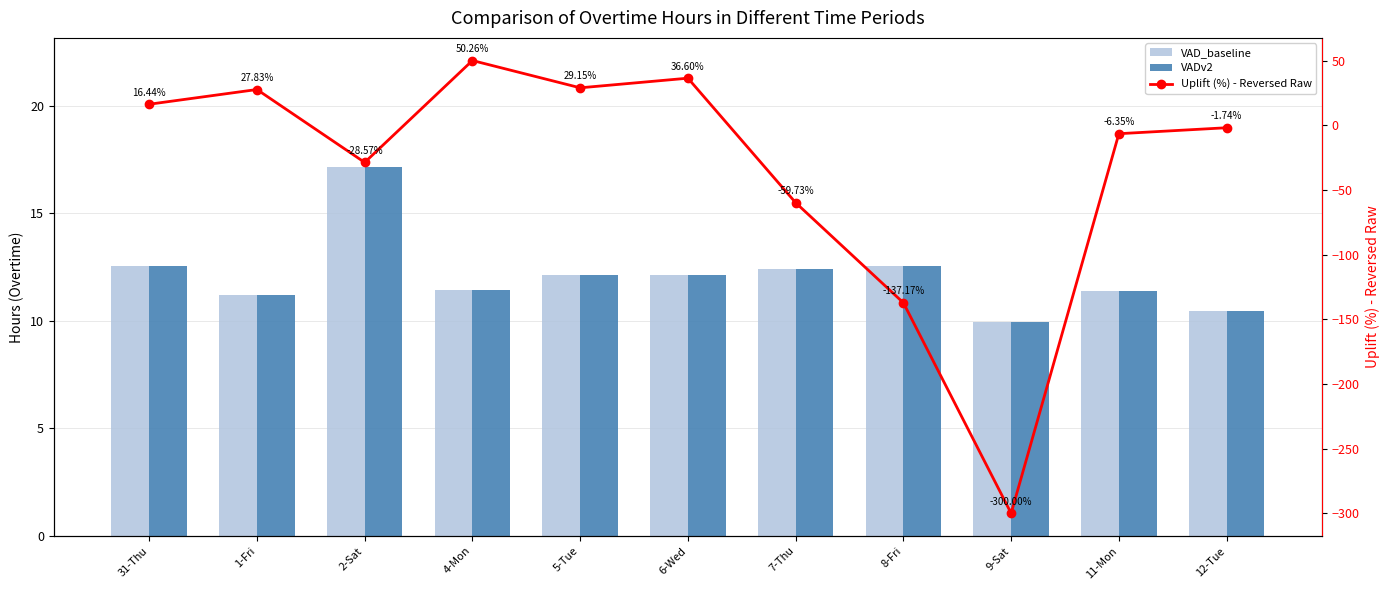

Which series changed the most between 4-Mon and 7-Thu?

Uplift (%) - Reversed Raw